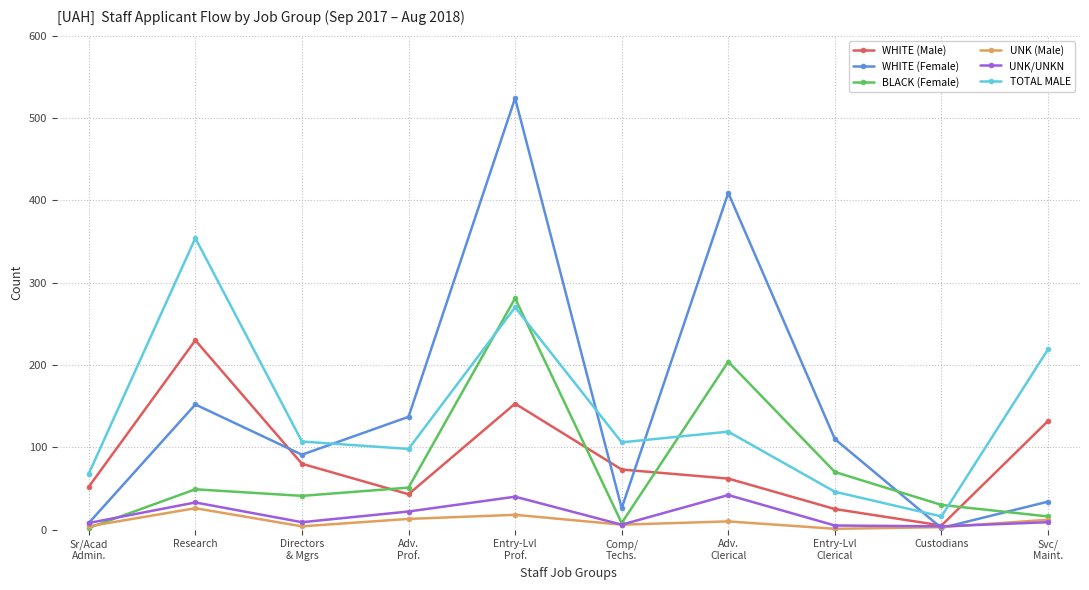

Where is TOTAL MALE nearest to the value 185?

Svc/
Maint.